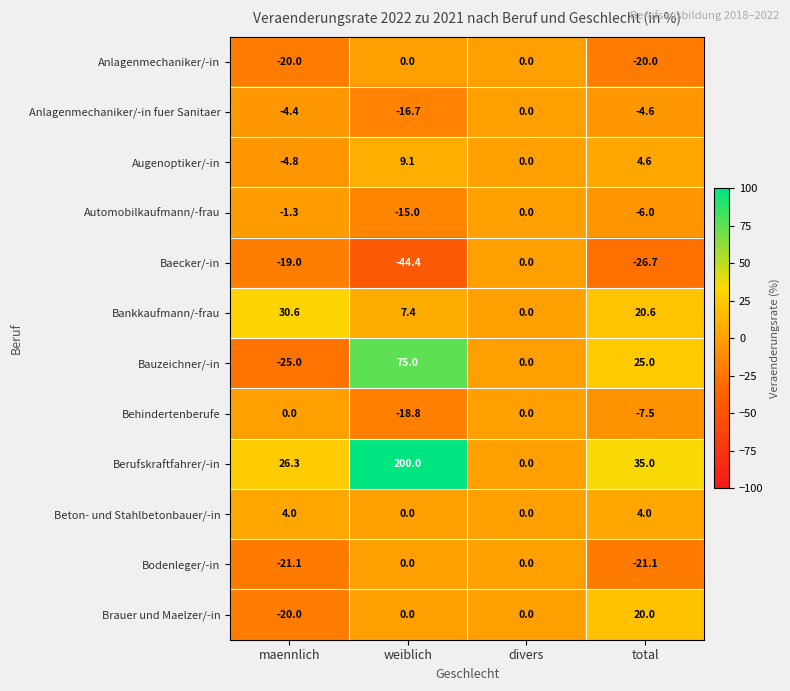

What value does the Anlagenmechaniker/-in fuer Sanitaer series have at weiblich?

-16.7